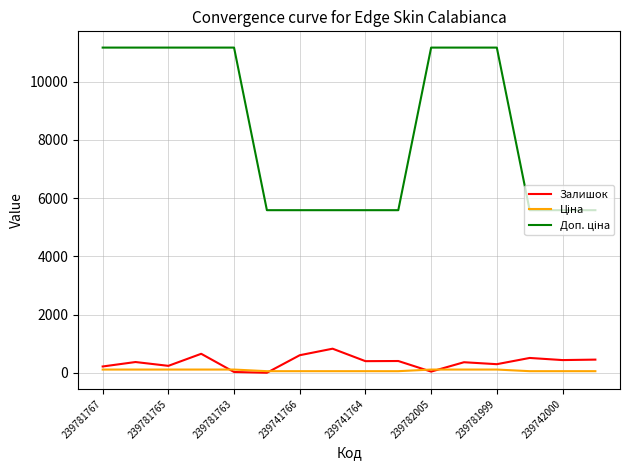

What is the highest value of the Залишок series?

828.0